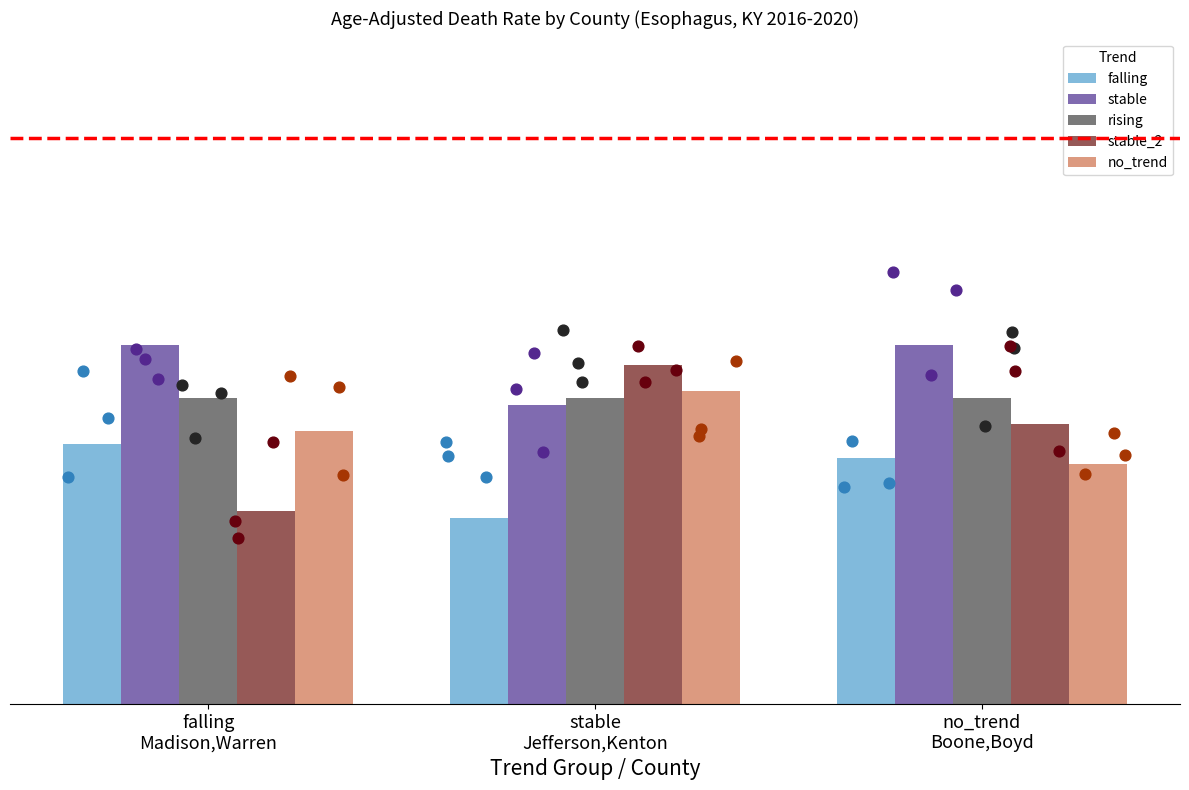

Which series reaches the minimum Y coordinate?

falling